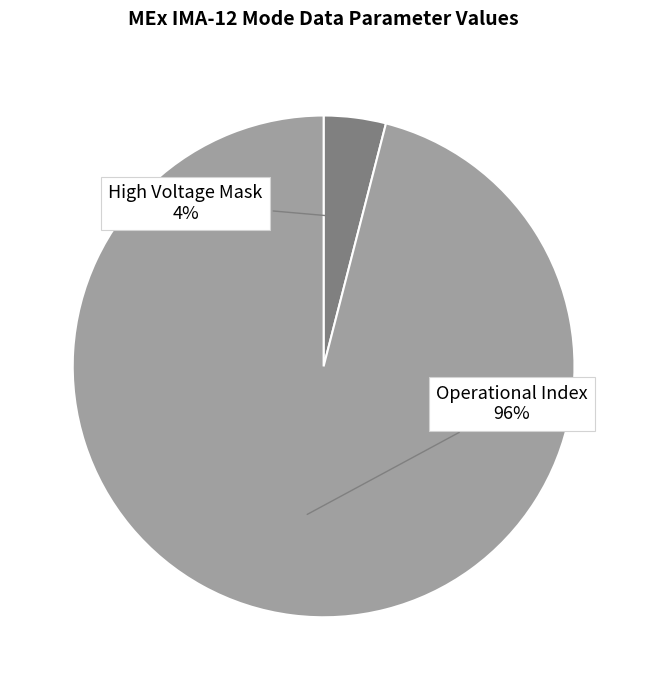

Is it true that Operational Index is 96% of the pie?

True